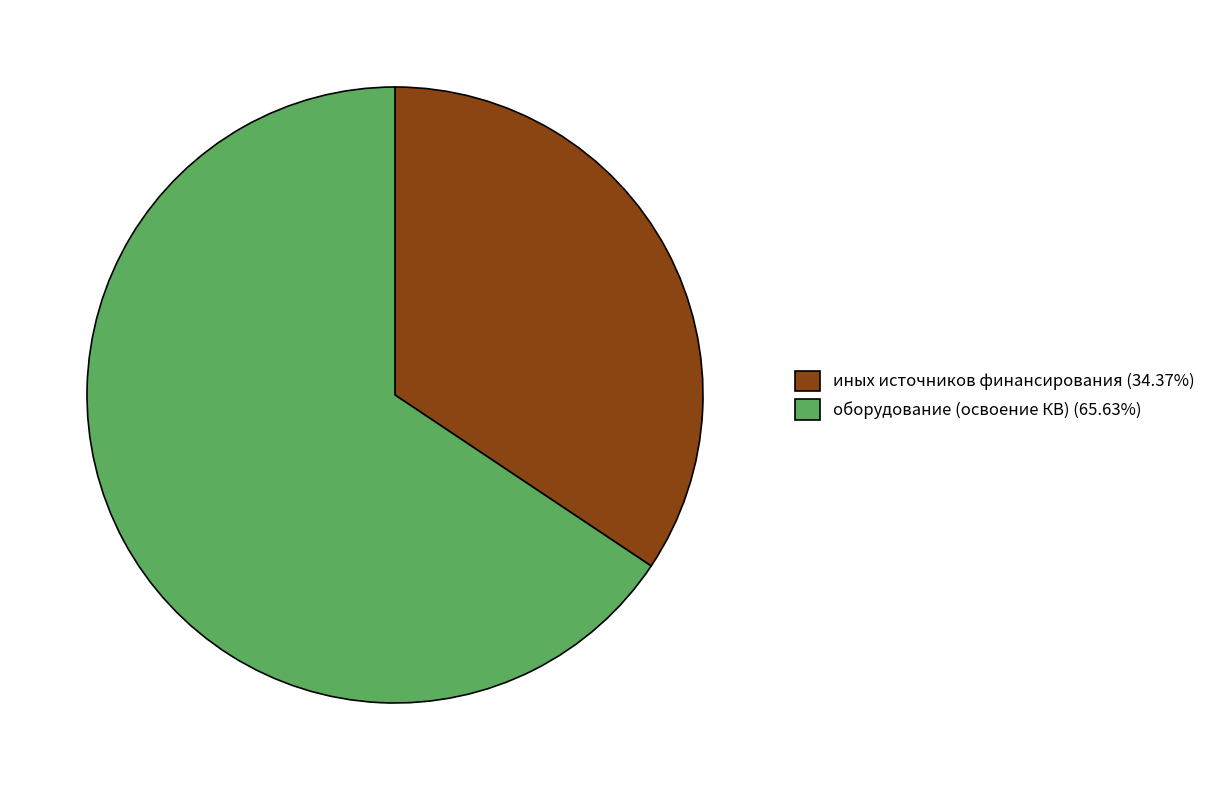

Is иных источников финансирования (34.37%) the majority of the pie?

No